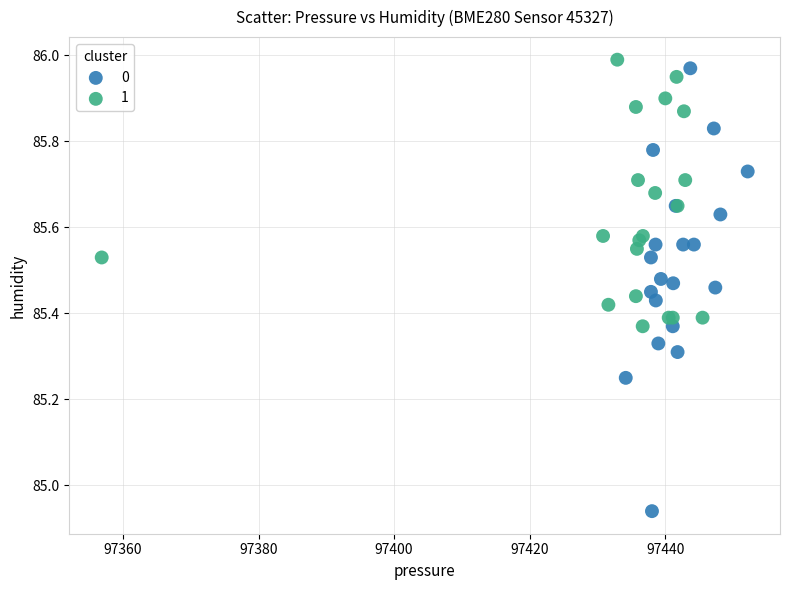

What are all the series names shown in the legend?

0, 1